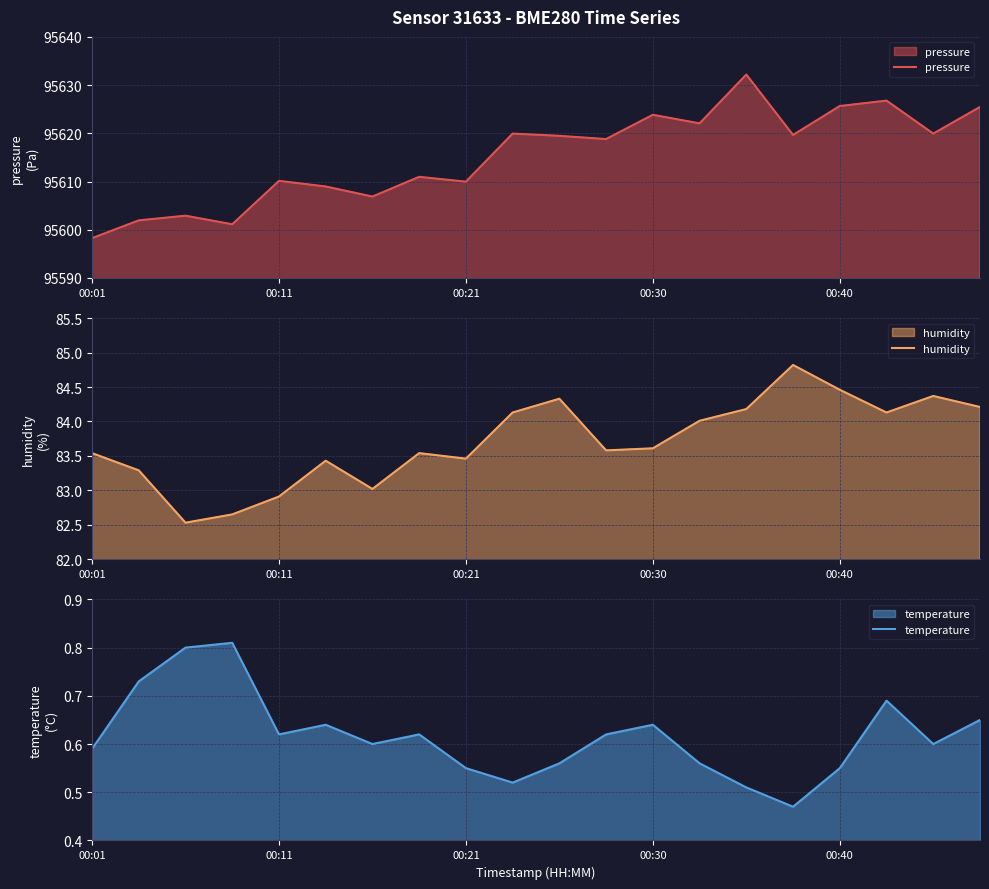

What is the lowest value of the humidity series?

82.5